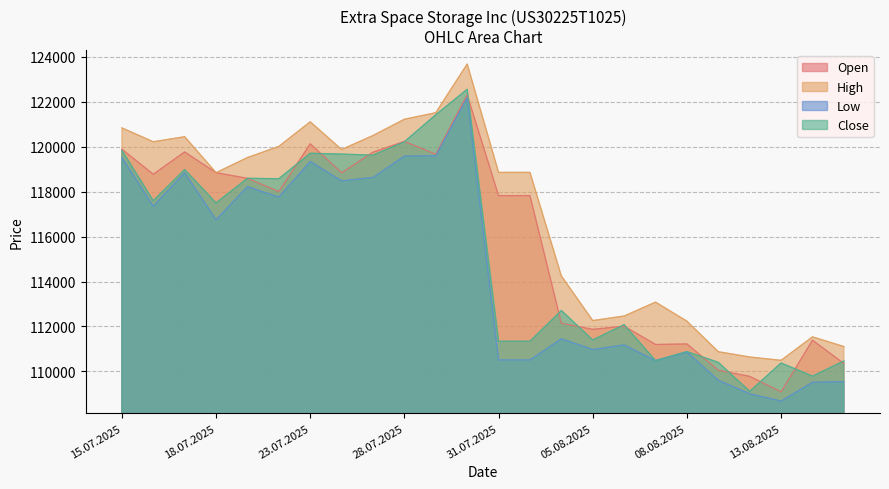

Which has a higher value, 07.08.2025 or 11.08.2025?

07.08.2025